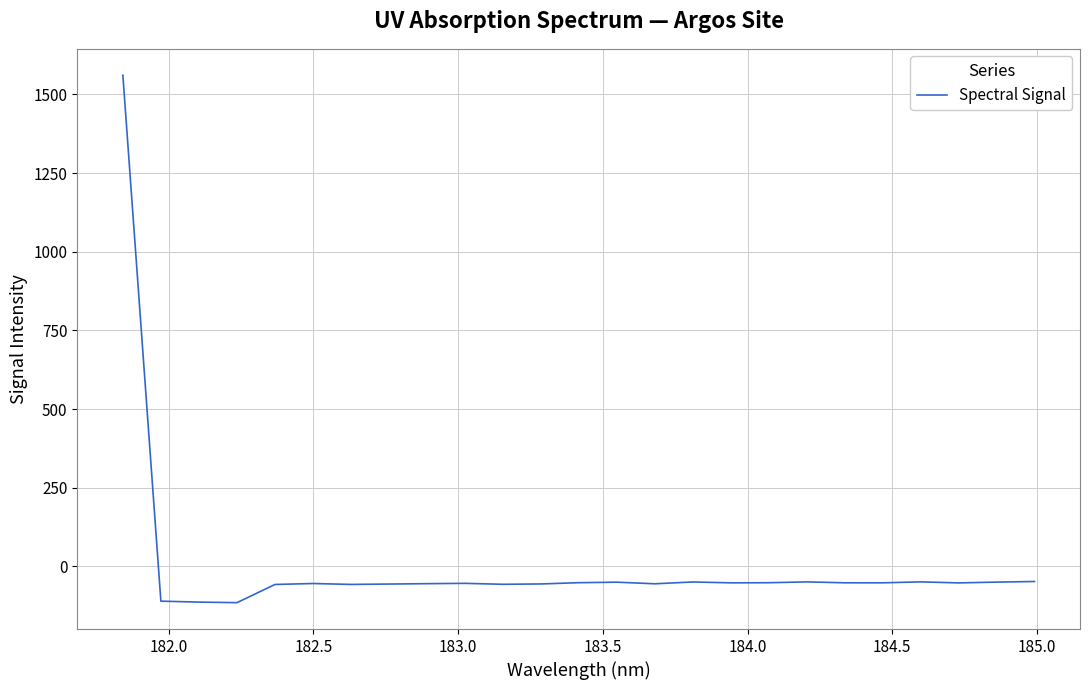

True or false: the data has more than 2 interior local peaks.

True